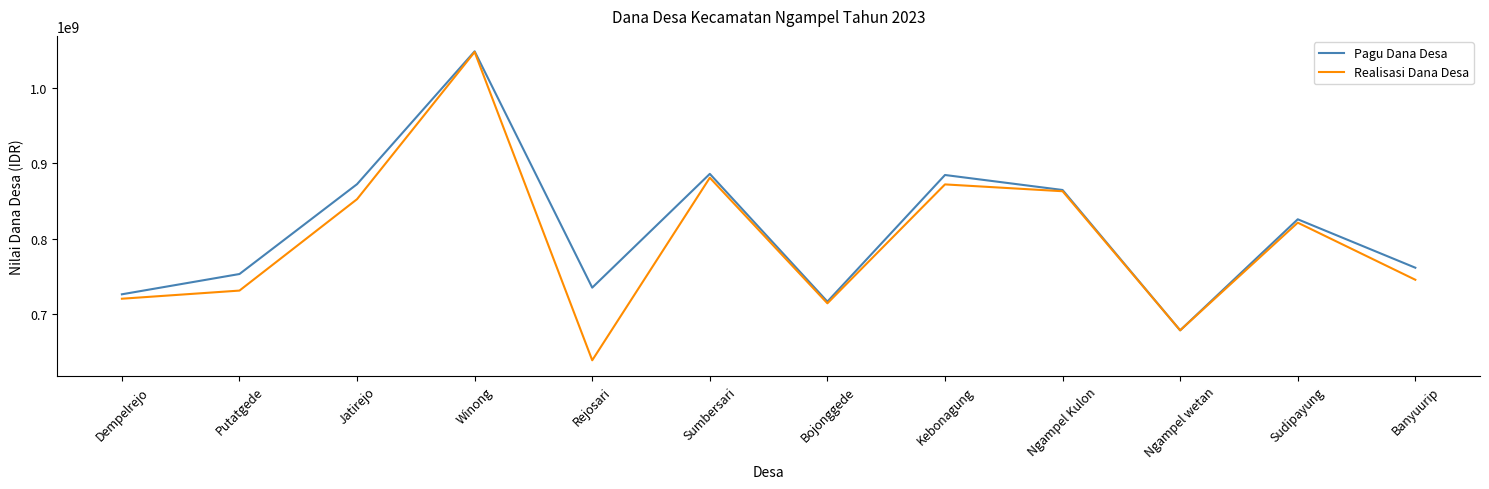

The value of Realisasi Dana Desa at Ngampel wetan is 678359000. True or false?

True